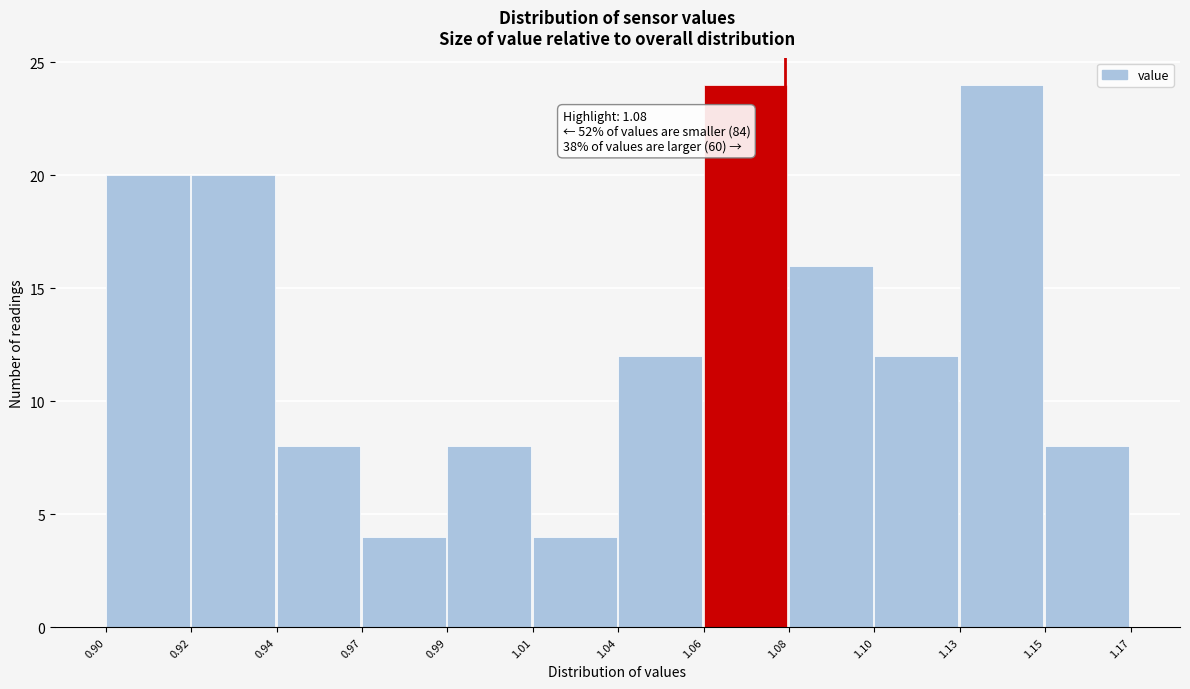

Reading left to right, extract all data points from this chart.

20	20	8	4	8	4	12	24	16	12	24	8